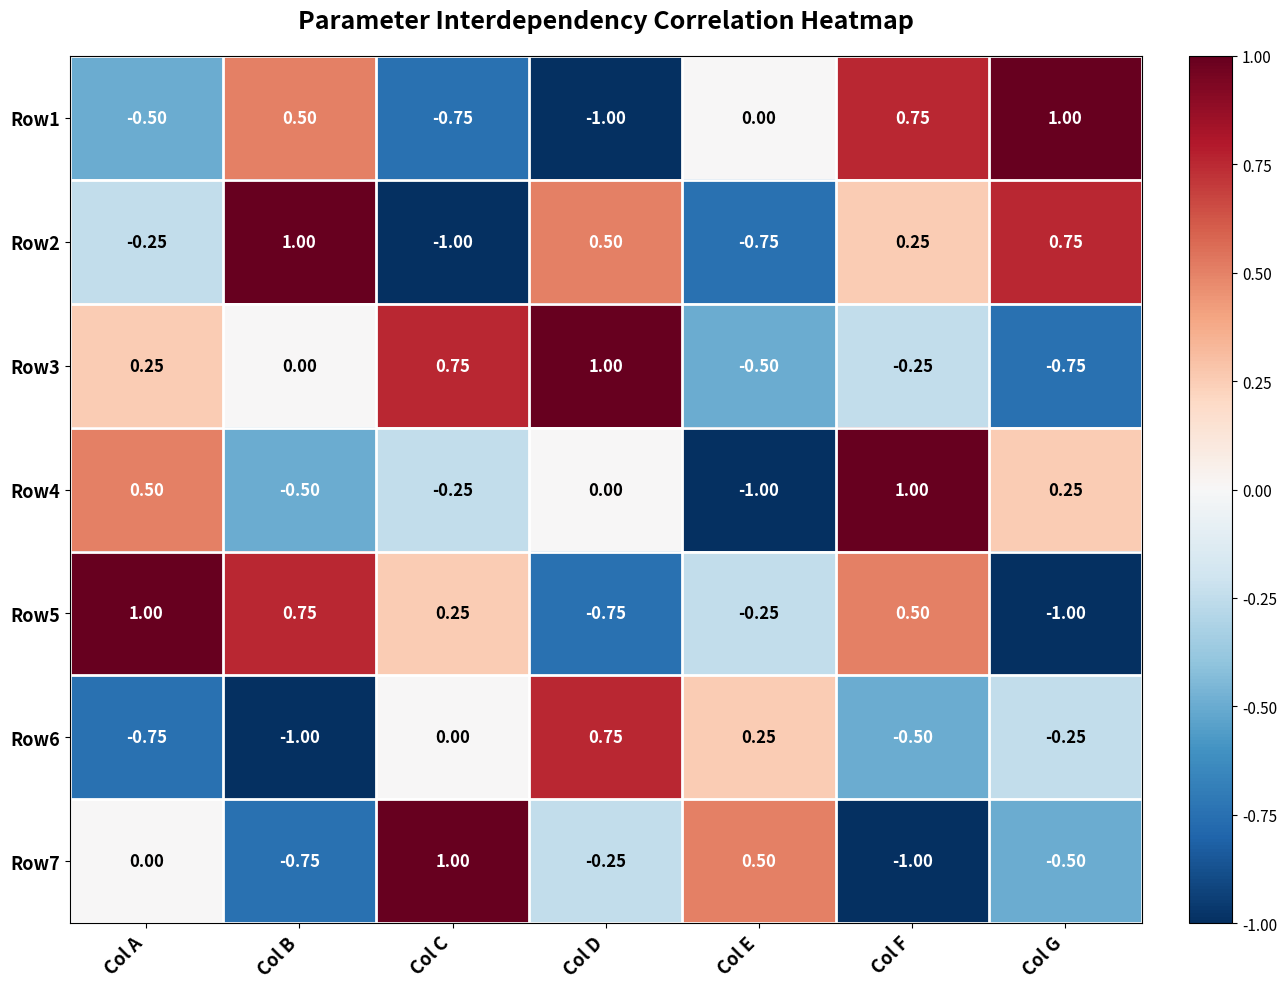

At how many categories does at least one series exceed 0?

7